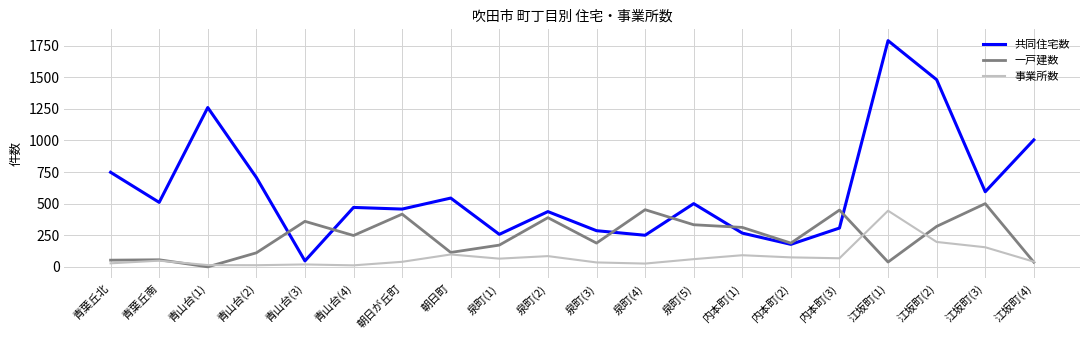

The value of 一戸建数 at 青葉丘南 is 56. True or false?

True